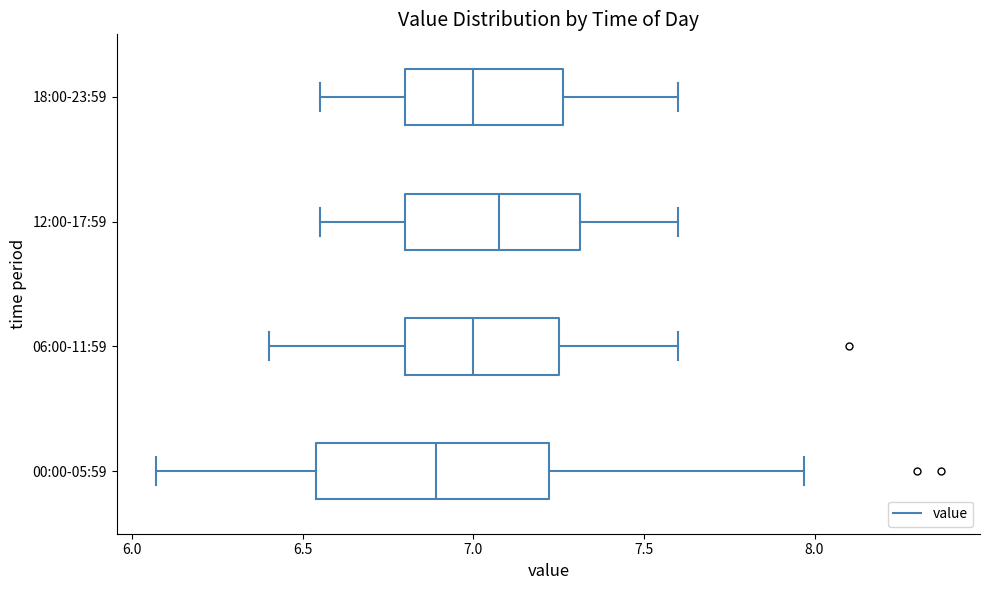

Reading bottom to top, read every box against the x-axis: the position of its median line, the range the box covers, and the ends of its whiskers. The values are not printed on the chart, so give them approximately, as read against the axis.

00:00-05:59: median 6.90, box 6.55 to 7.20, whiskers 6.05 to 7.95
06:00-11:59: median 7.00, box 6.80 to 7.25, whiskers 6.40 to 7.60
12:00-17:59: median 7.10, box 6.80 to 7.30, whiskers 6.55 to 7.60
18:00-23:59: median 7.00, box 6.80 to 7.25, whiskers 6.55 to 7.60